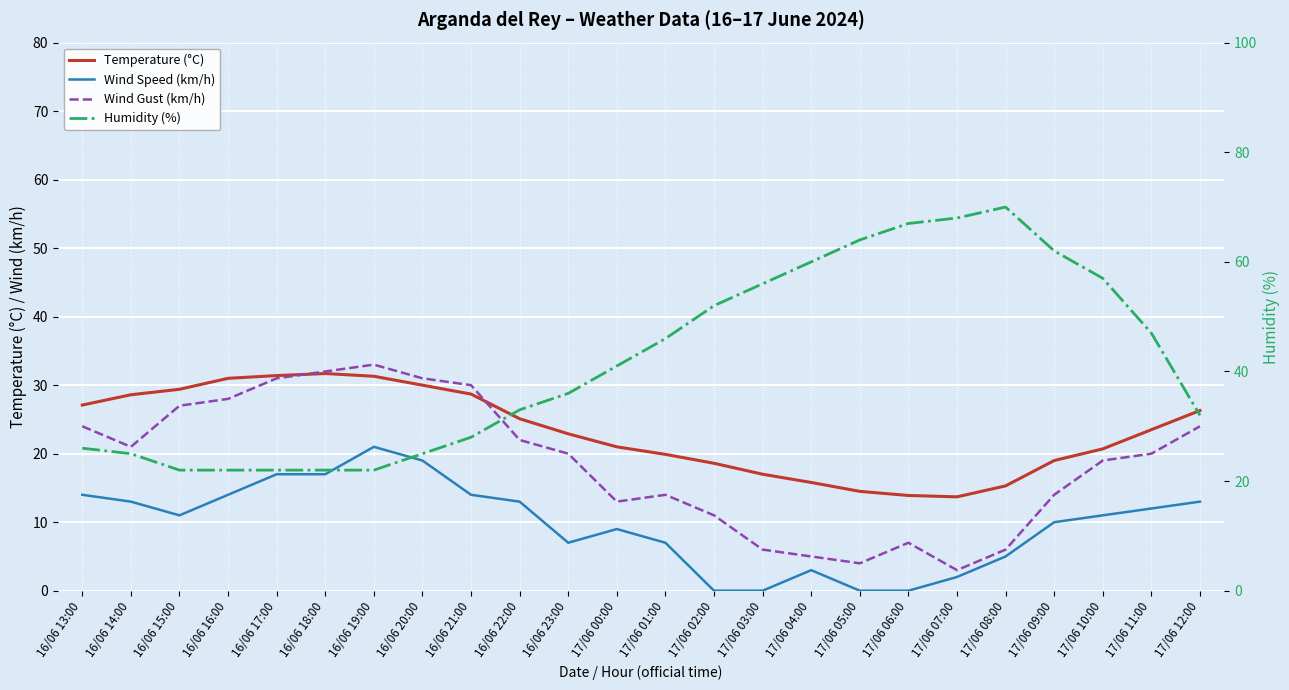

Reading right to left, transcribe all the data shown in this chart.

Temperature (°C): 17/06 12:00=26.3	17/06 11:00=23.5	17/06 10:00=20.7	17/06 09:00=19.0	17/06 08:00=15.3	17/06 07:00=13.7	17/06 06:00=13.9	17/06 05:00=14.5	17/06 04:00=15.8	17/06 03:00=17.0	17/06 02:00=18.6	17/06 01:00=19.9	17/06 00:00=21.0	16/06 23:00=22.9	16/06 22:00=25.1	16/06 21:00=28.7	16/06 20:00=30.0	16/06 19:00=31.3	16/06 18:00=31.7	16/06 17:00=31.4	16/06 16:00=31.0	16/06 15:00=29.4	16/06 14:00=28.6	16/06 13:00=27.1
Wind Speed (km/h): 17/06 12:00=13.0	17/06 11:00=12.0	17/06 10:00=11.0	17/06 09:00=10.0	17/06 08:00=5.0	17/06 07:00=2.0	17/06 06:00=0.0	17/06 05:00=0.0	17/06 04:00=3.0	17/06 03:00=0.0	17/06 02:00=0.0	17/06 01:00=7.0	17/06 00:00=9.0	16/06 23:00=7.0	16/06 22:00=13.0	16/06 21:00=14.0	16/06 20:00=19.0	16/06 19:00=21.0	16/06 18:00=17.0	16/06 17:00=17.0	16/06 16:00=14.0	16/06 15:00=11.0	16/06 14:00=13.0	16/06 13:00=14.0
Wind Gust (km/h): 17/06 12:00=24.0	17/06 11:00=20.0	17/06 10:00=19.0	17/06 09:00=14.0	17/06 08:00=6.0	17/06 07:00=3.0	17/06 06:00=7.0	17/06 05:00=4.0	17/06 04:00=5.0	17/06 03:00=6.0	17/06 02:00=11.0	17/06 01:00=14.0	17/06 00:00=13.0	16/06 23:00=20.0	16/06 22:00=22.0	16/06 21:00=30.0	16/06 20:00=31.0	16/06 19:00=33.0	16/06 18:00=32.0	16/06 17:00=31.0	16/06 16:00=28.0	16/06 15:00=27.0	16/06 14:00=21.0	16/06 13:00=24.0
Humidity (%): 17/06 12:00=32.0	17/06 11:00=47.0	17/06 10:00=57.0	17/06 09:00=62.0	17/06 08:00=70.0	17/06 07:00=68.0	17/06 06:00=67.0	17/06 05:00=64.0	17/06 04:00=60.0	17/06 03:00=56.0	17/06 02:00=52.0	17/06 01:00=46.0	17/06 00:00=41.0	16/06 23:00=36.0	16/06 22:00=33.0	16/06 21:00=28.0	16/06 20:00=25.0	16/06 19:00=22.0	16/06 18:00=22.0	16/06 17:00=22.0	16/06 16:00=22.0	16/06 15:00=22.0	16/06 14:00=25.0	16/06 13:00=26.0